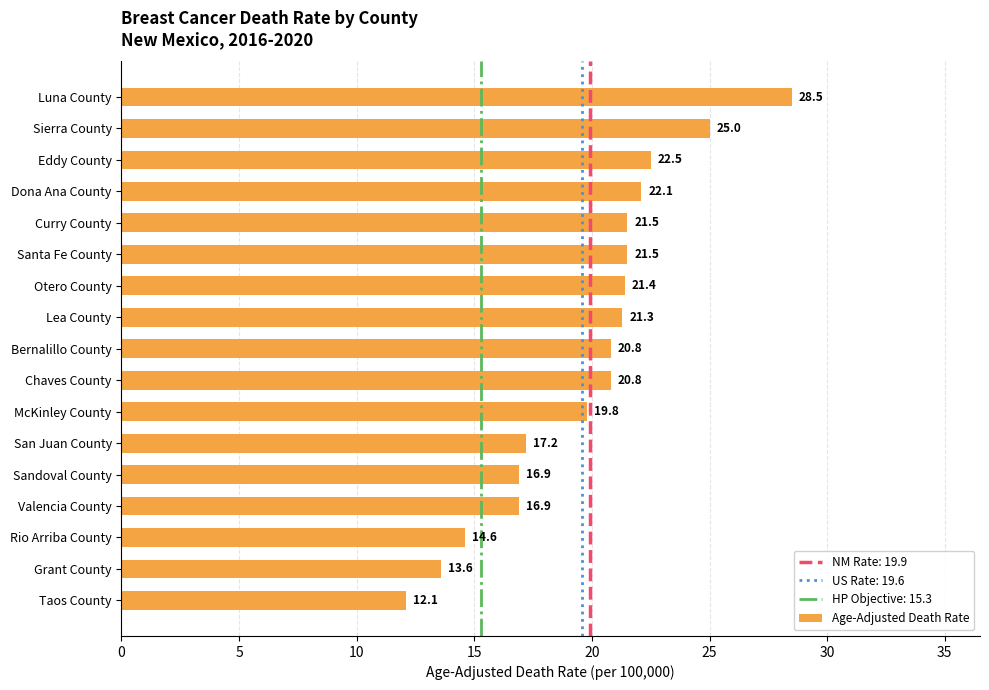

The chart shows a value of 20.8 at Chaves County. True or false?

True